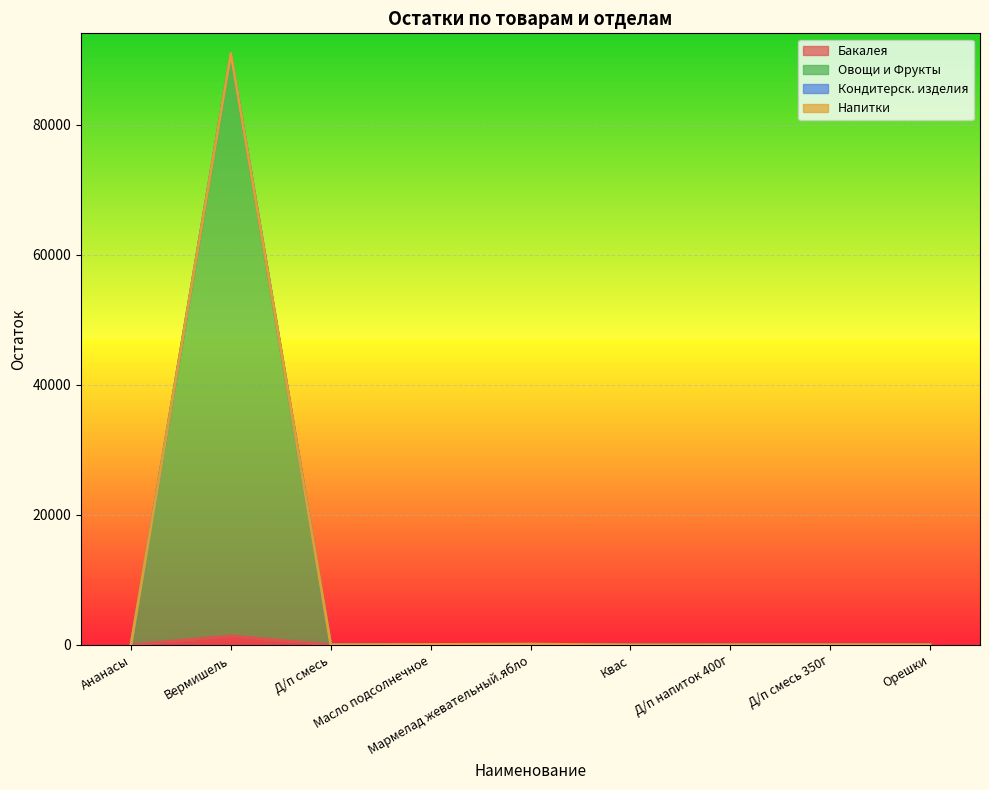

Count the number of categories in the chart.

9